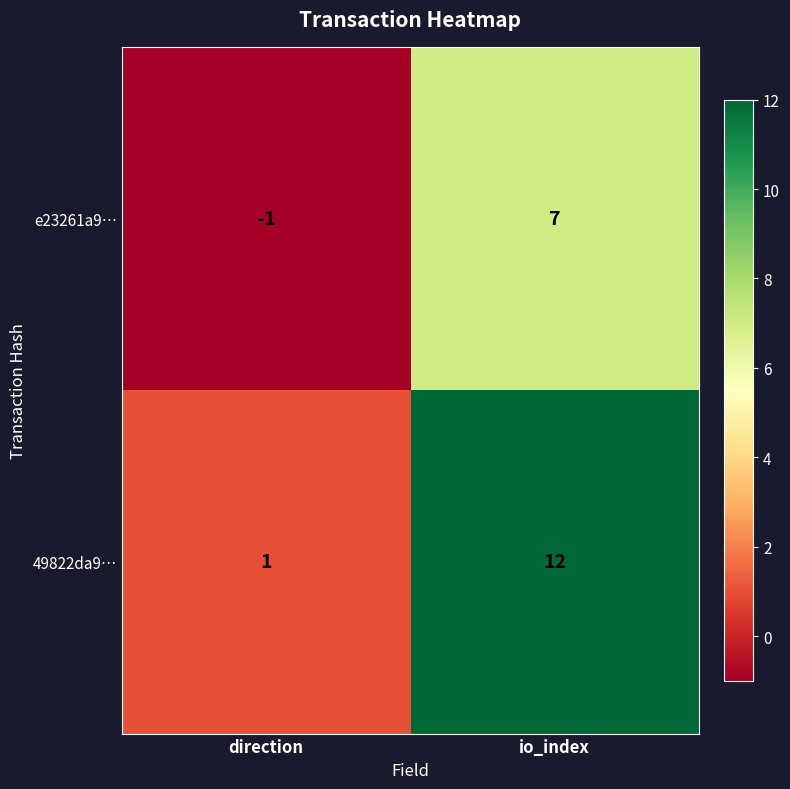

At how many categories does at least one series exceed 0?

2